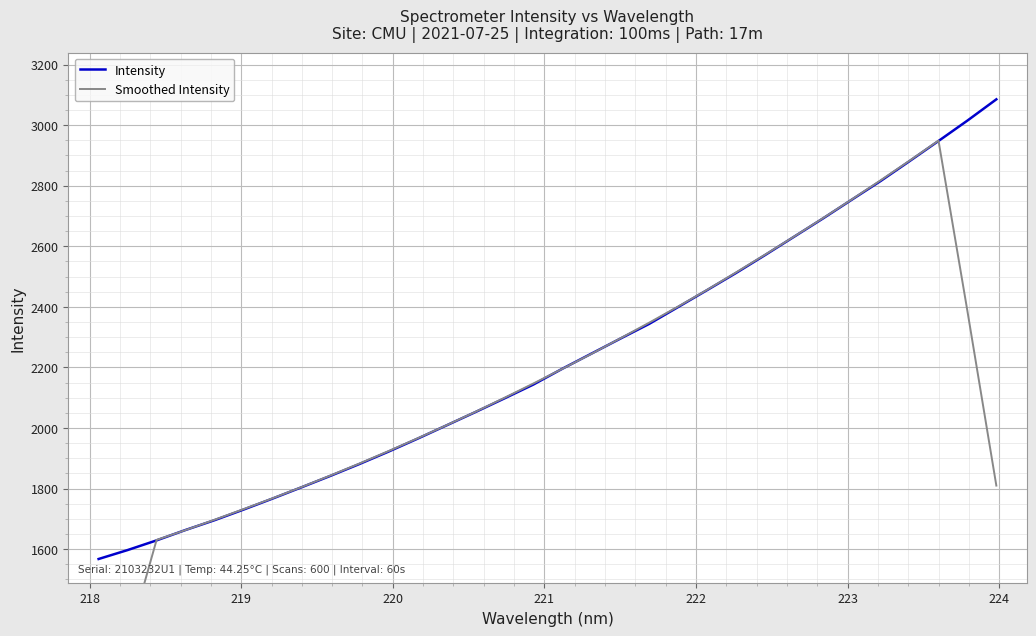

True or false: Intensity and Smoothed Intensity intersect in this chart.

True